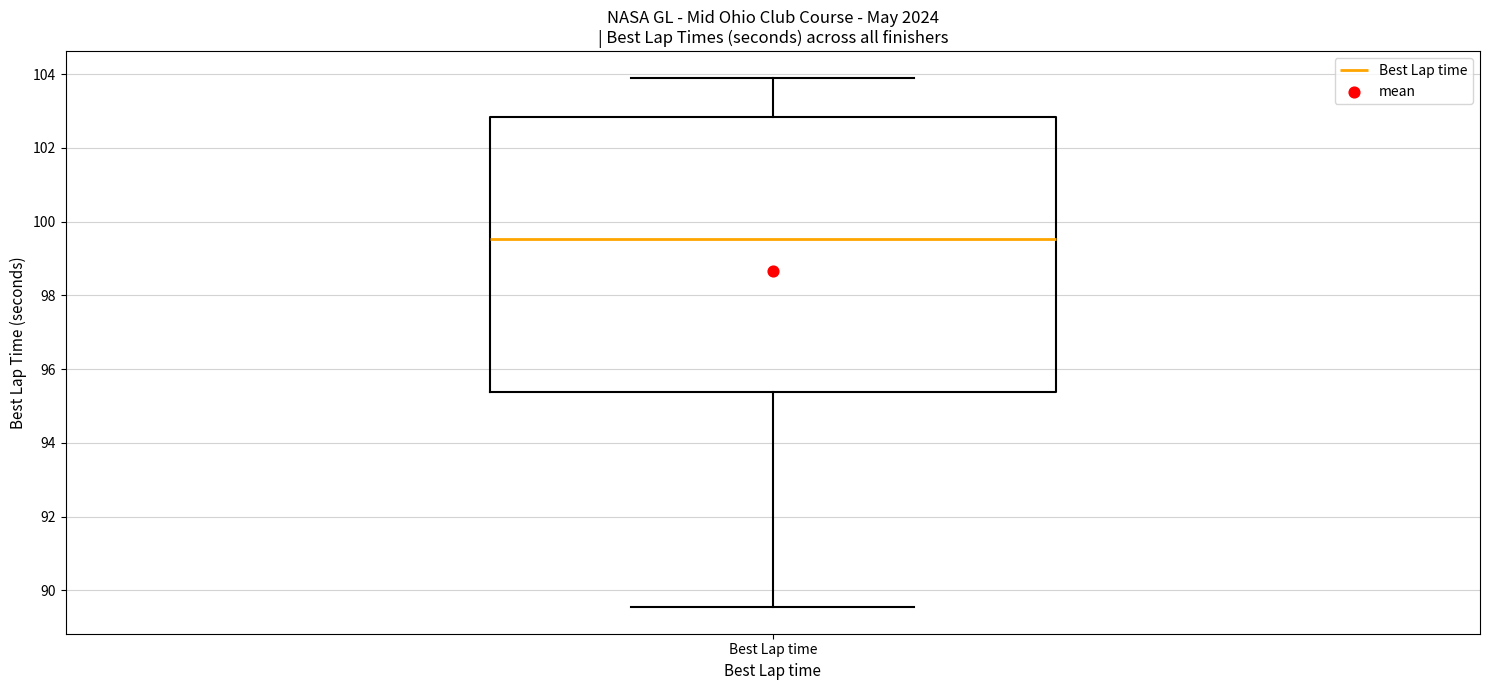

Read this box plot against the y-axis: the position of the median line, the range covered by the box, and the ends of both whiskers. The values are not printed on the chart, so give them approximately, as read against the axis.

median 99.6, box 95.4 to 102.8, whiskers 89.6 to 104.0